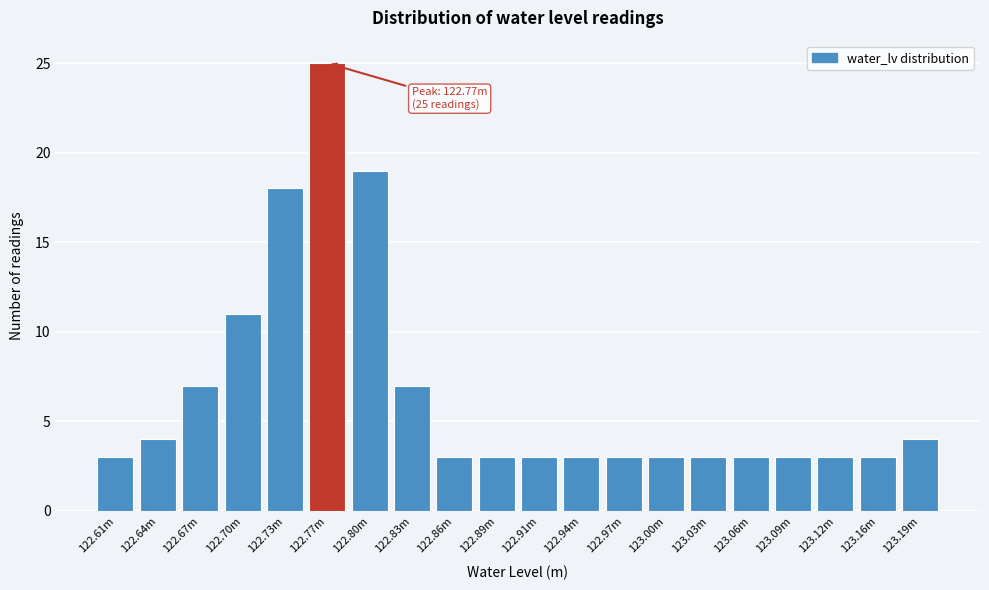

Reading left to right, transcribe all the data shown in this chart.

122.61m=3	122.64m=4	122.67m=7	122.70m=11	122.73m=18	122.77m=25	122.80m=19	122.83m=7	122.86m=3	122.89m=3	122.91m=3	122.94m=3	122.97m=3	123.00m=3	123.03m=3	123.06m=3	123.09m=3	123.12m=3	123.16m=3	123.19m=4